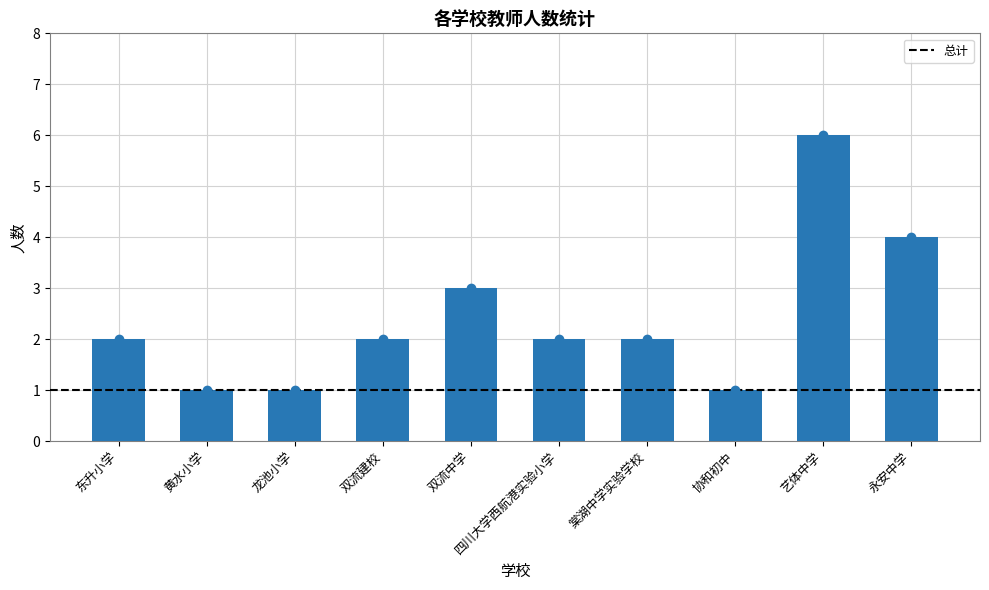

What is the sum of all 总计 values?

24